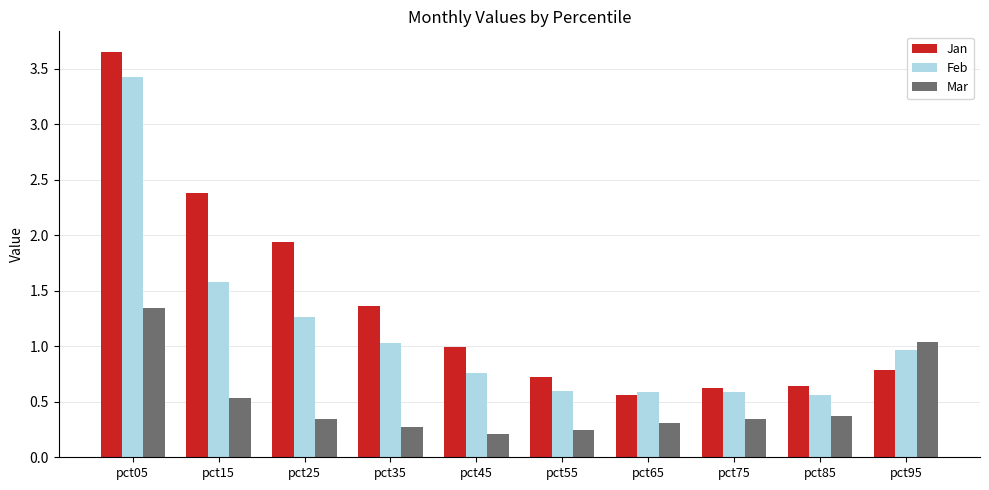

The Jan series shows 0.6 at pct35. True or false?

False